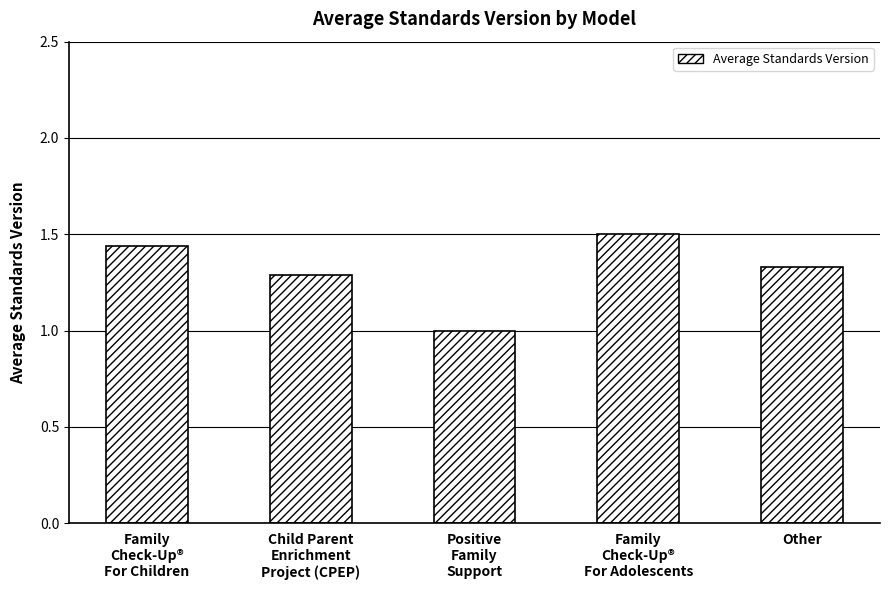

Which category has the lowest value across all series?

Positive
Family
Support